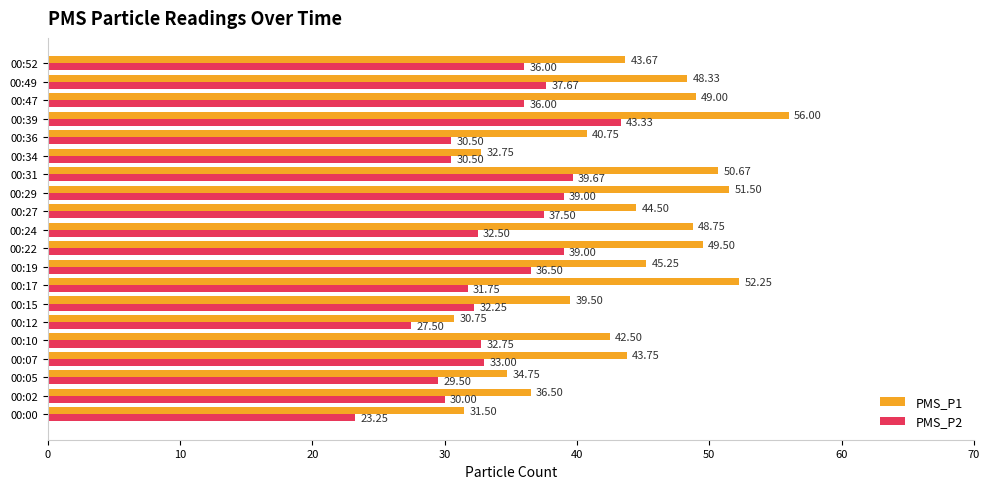

What is the average value of the PMS_P2 series?

33.9